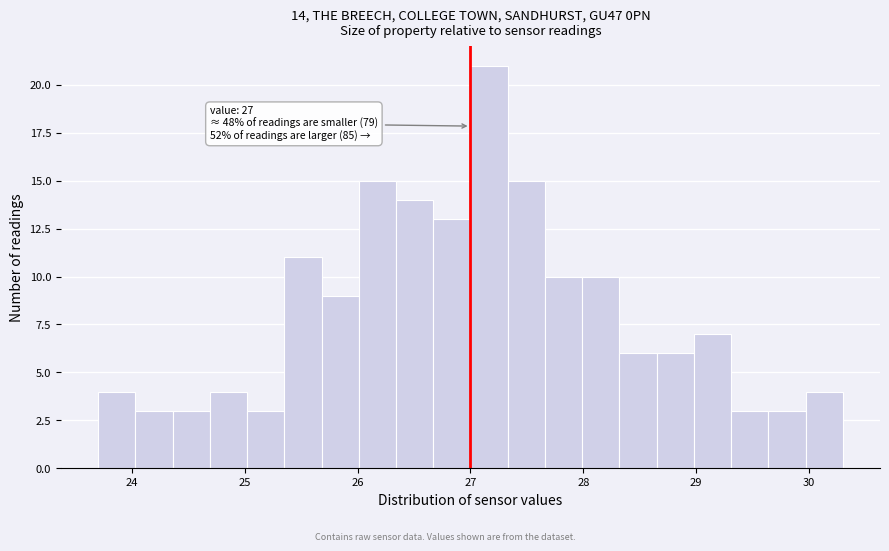

Read against the x-axis, roughly where is the centre of the tallest bar?

27.2